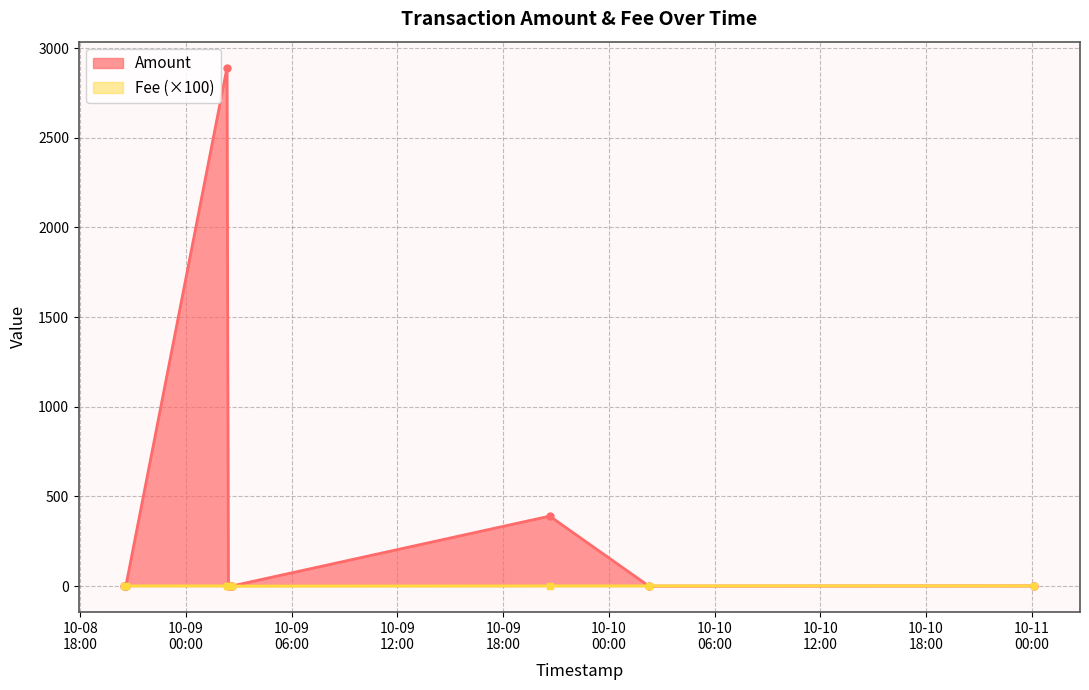

True or false: Fee has a value of 0.0 at 2023-10-09 02:19:27.

False